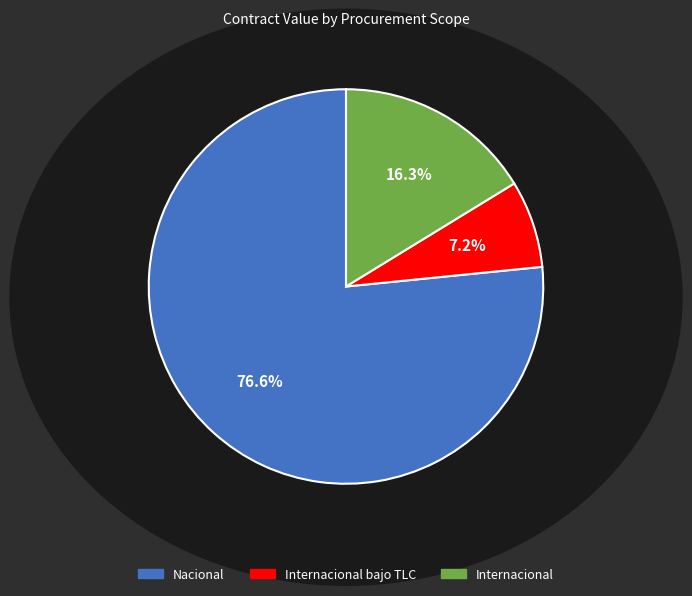

Does any single category account for the majority?

Yes